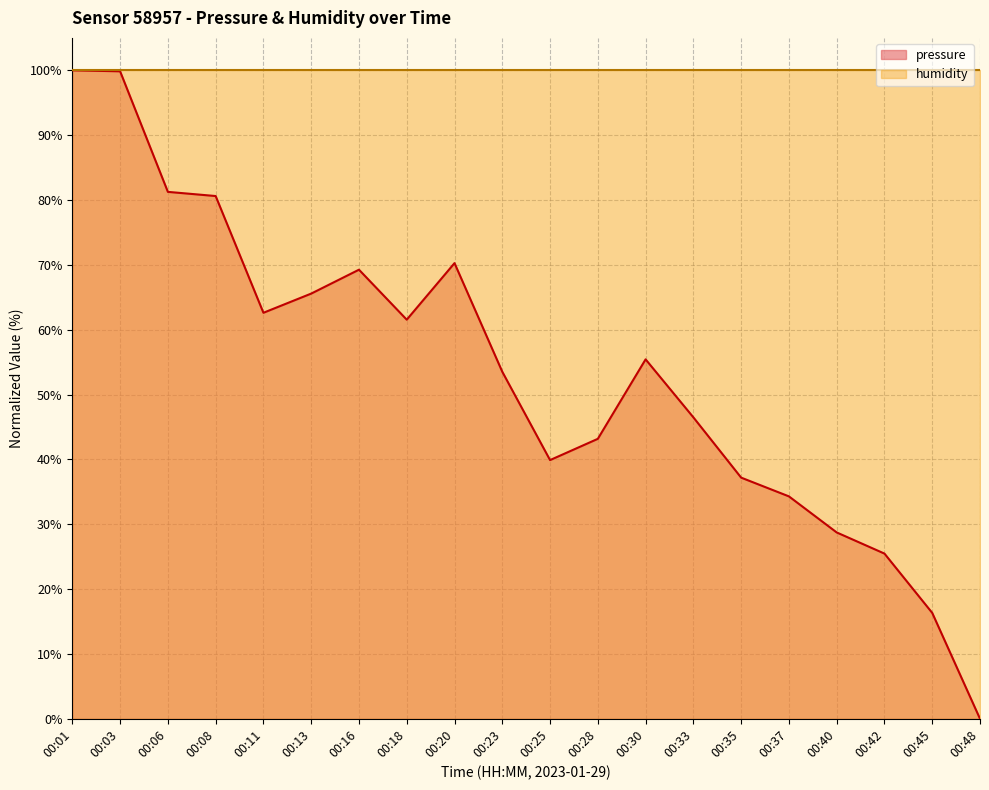

Reading left to right, transcribe all the data shown in this chart.

100.0	99.8	81.3	80.6	62.6	65.6	69.3	61.5	70.3	53.5	39.9	43.2	55.4	46.5	37.2	34.3	28.7	25.5	16.3	0.0